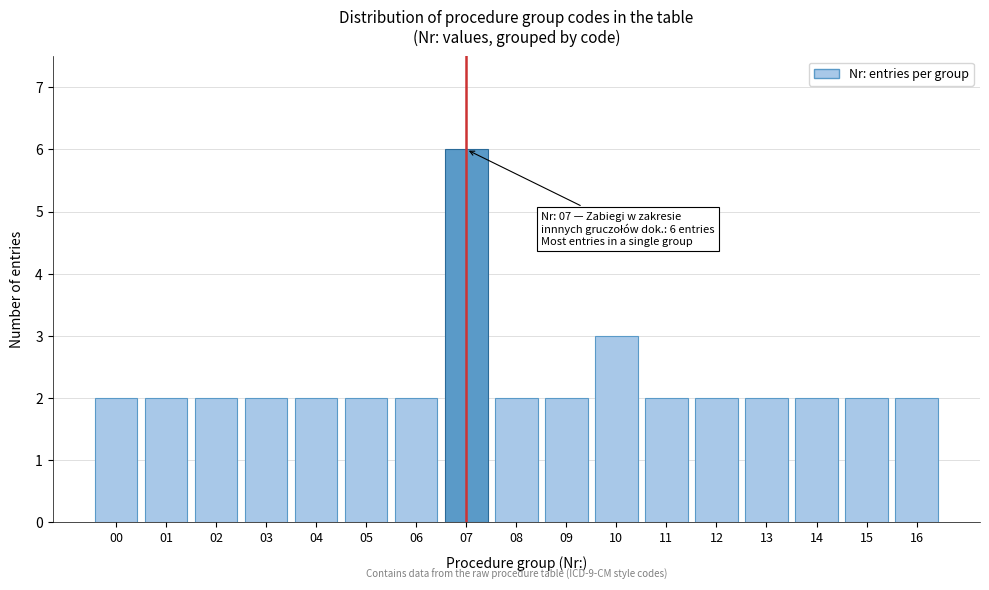

Reading left to right, what are all the values shown in this chart?

00=2	01=2	02=2	03=2	04=2	05=2	06=2	07=6	08=2	09=2	10=3	11=2	12=2	13=2	14=2	15=2	16=2